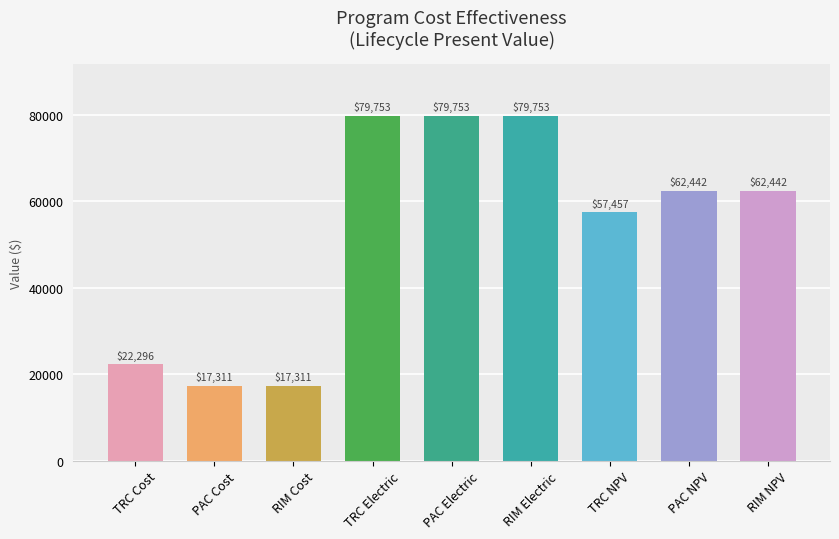

What is the sum of the values at TRC Cost and TRC Electric?

102048.4